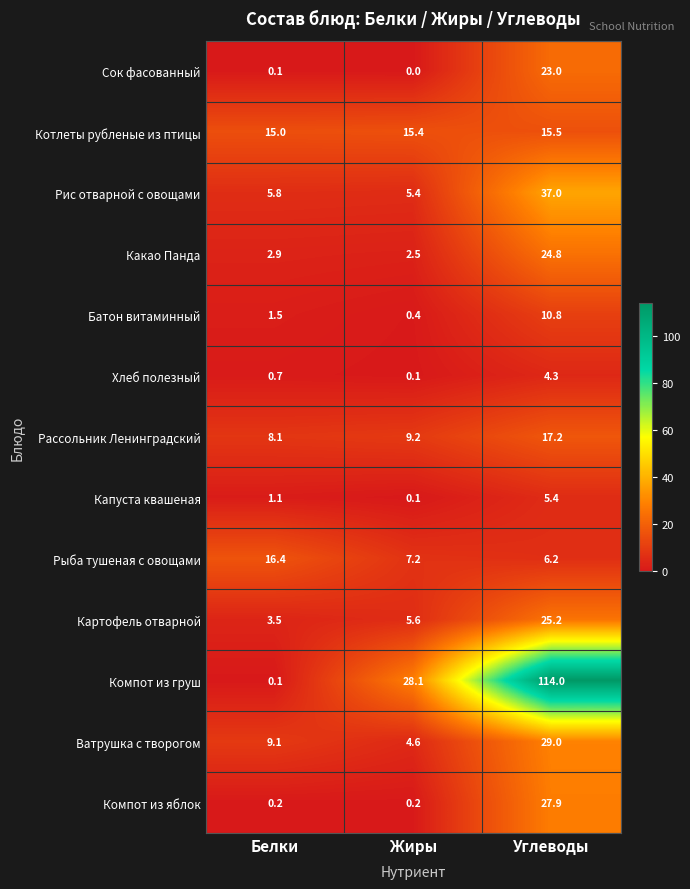

What value does the Какао Панда series have at Белки?

2.9